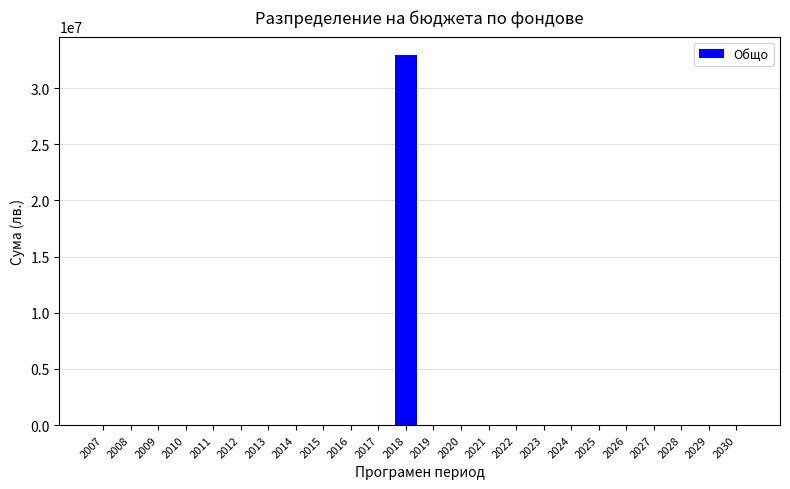

Count the number of values greater than 0.

1